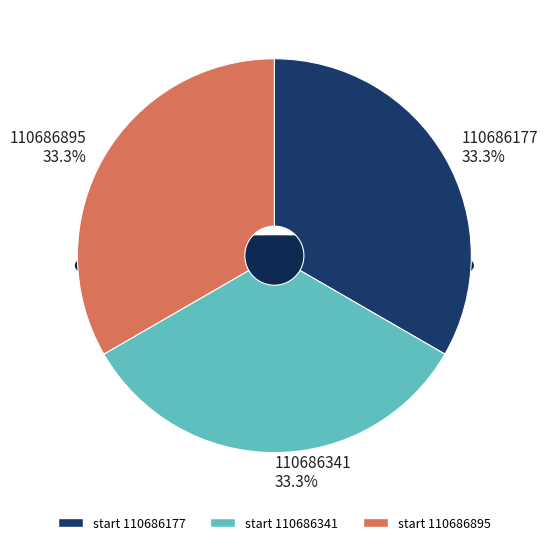

What percentage is the 110686177 slice, to the nearest percent?

33%